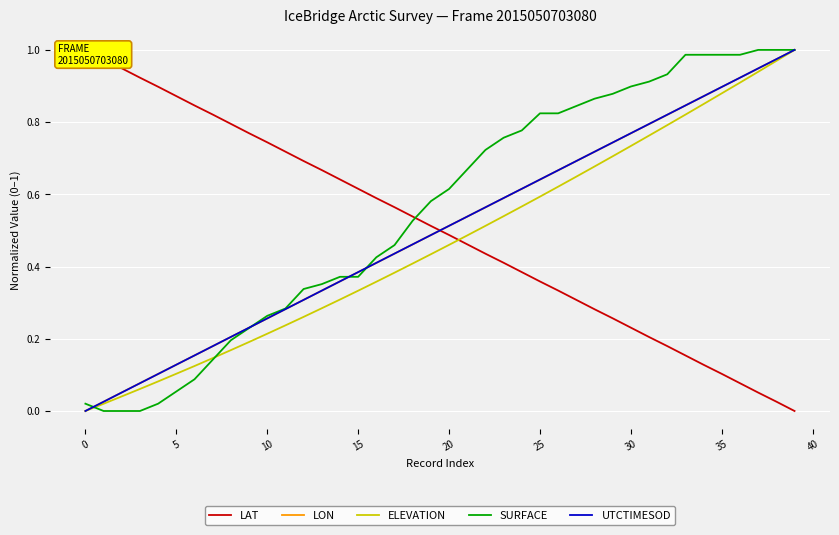

Read the ELEVATION value at 14.

0.3